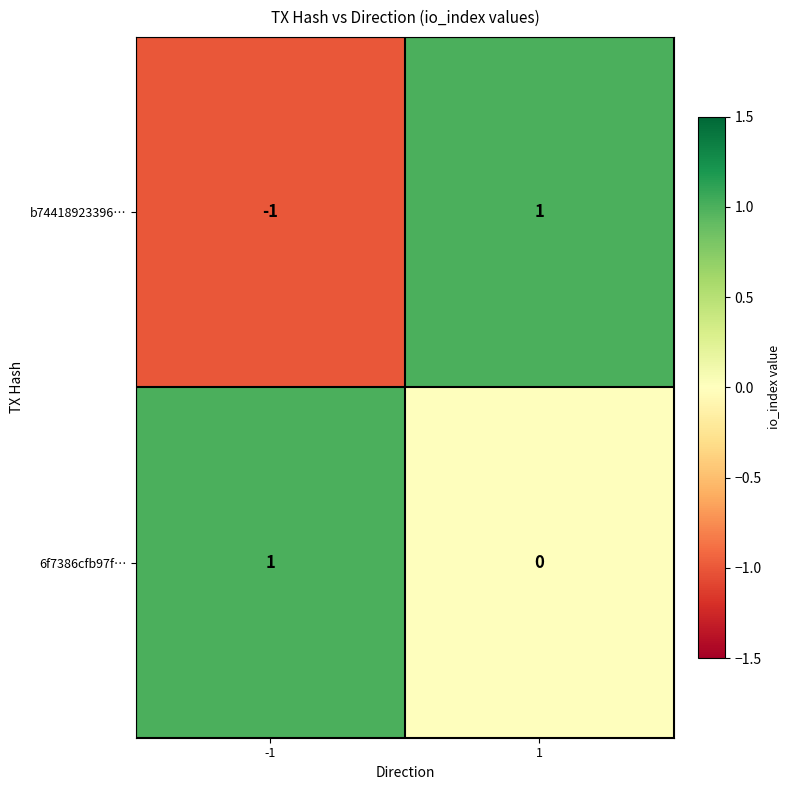

Rank the series at -1 from highest to lowest value.

6f7386cfb97f…, b74418923396…